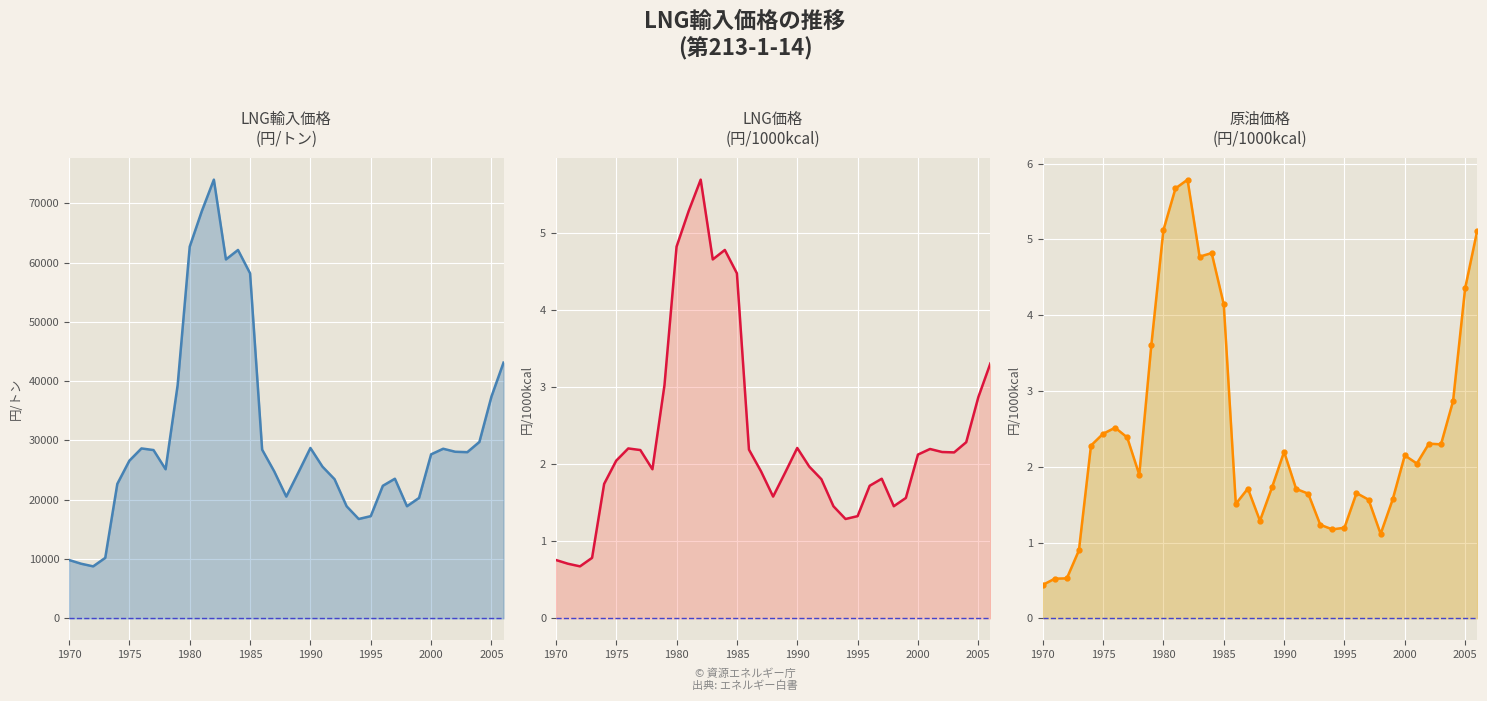

Rank the series by their maximum value, from lowest to highest.

LNG円/1000kcal, 原油円/1000kcal, LNG円/トン